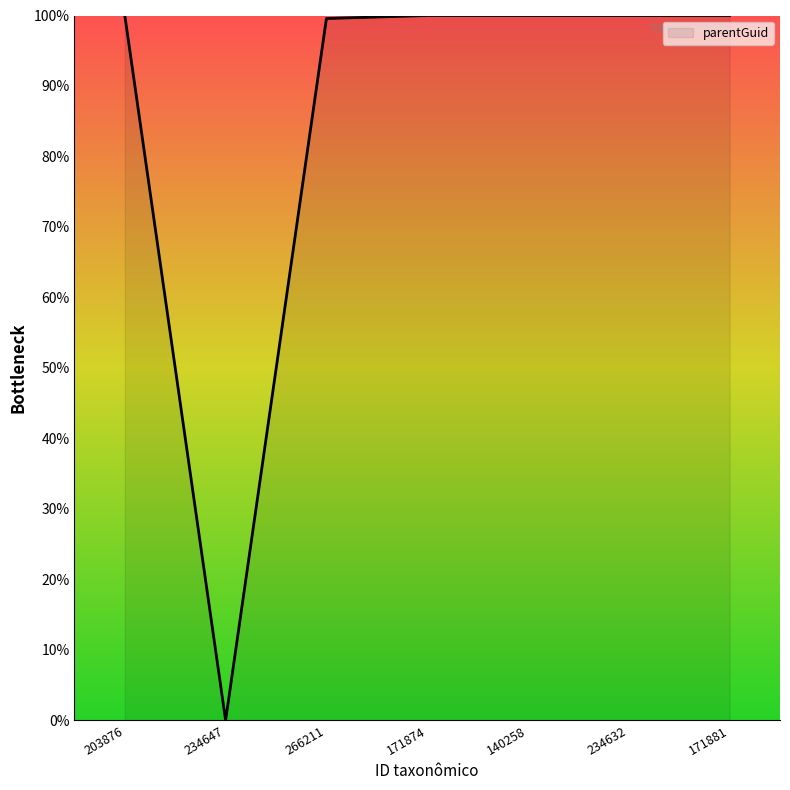

How many categories are shown in the chart?

7